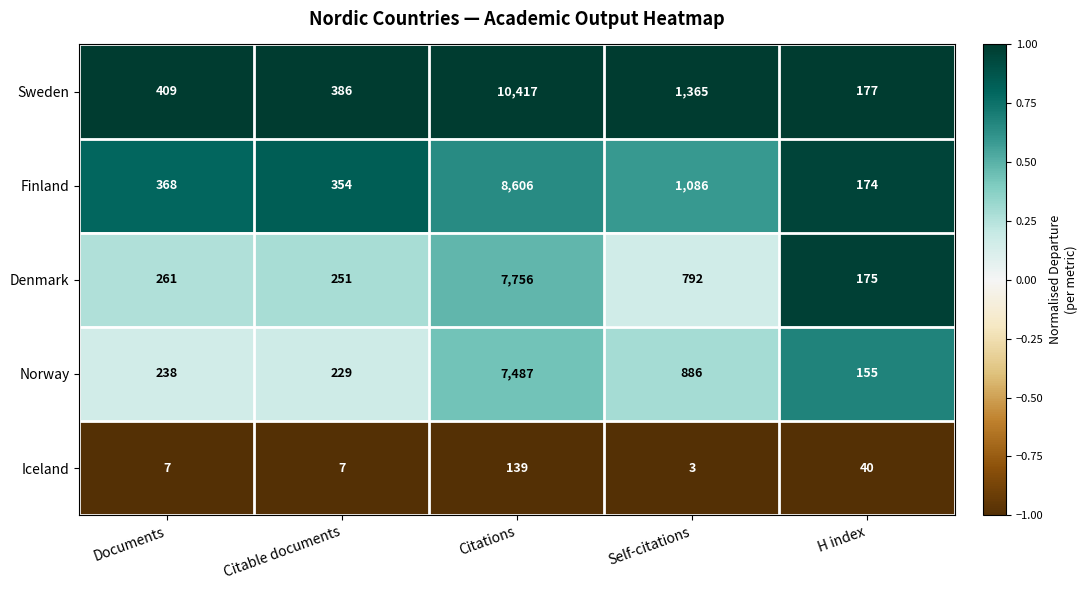

What is the average value of the Denmark series?

1847